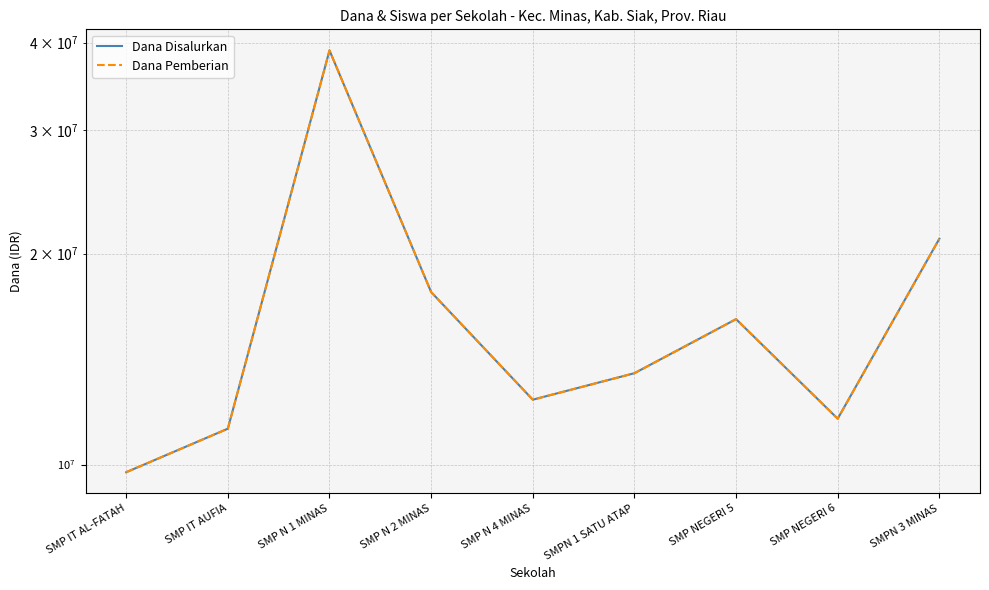

How many values in the Dana Pemberian series are below 13500000?

4